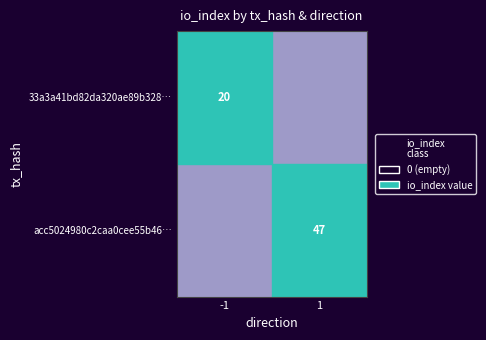

Which series has the largest total across all categories?

acc5024980c2caa0cee55b463ebd3d277f5a7b8